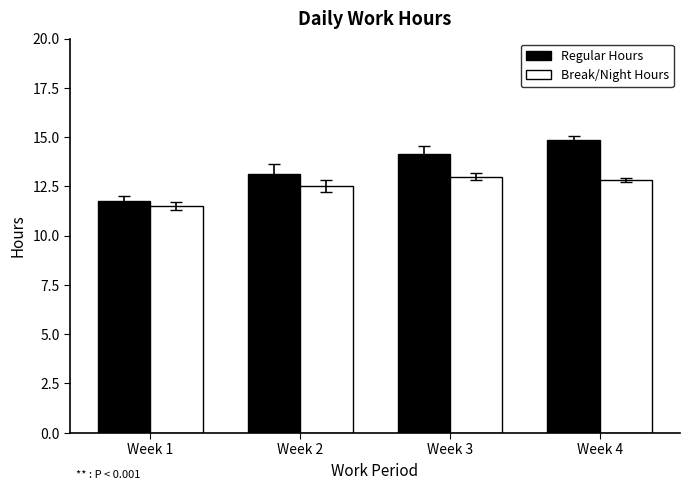

What value does the Break/Night Hours series have at Week 4?

12.8